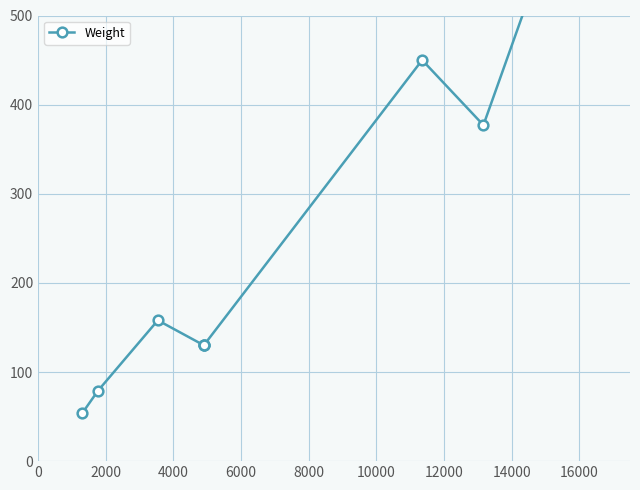

What is the maximum value shown in the chart?

702